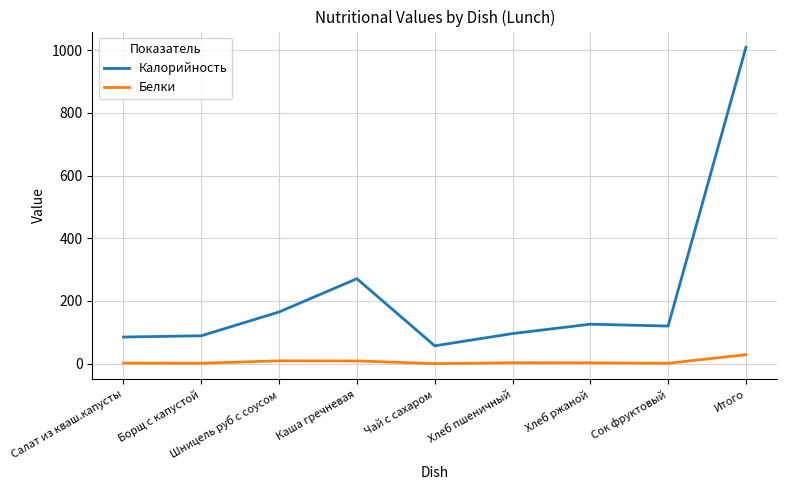

At which category is the sum across all series the highest?

Итого